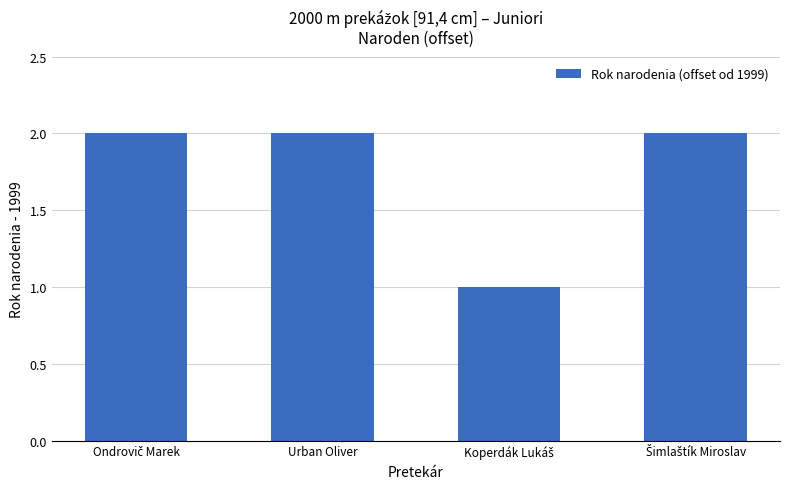

What is the value of the 4th bar from the left?

2